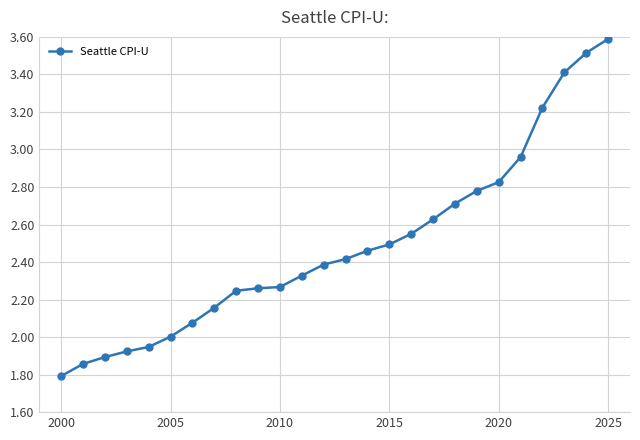

What is the difference between the second highest and minimum values?

1.7